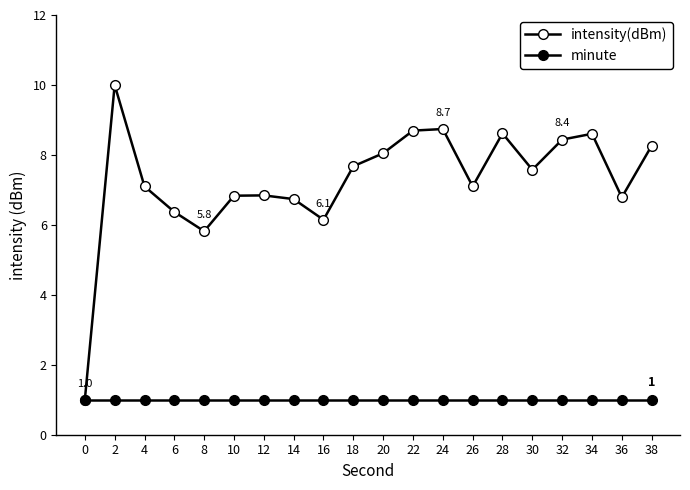

Is this an area chart (filled region under the line)?

No